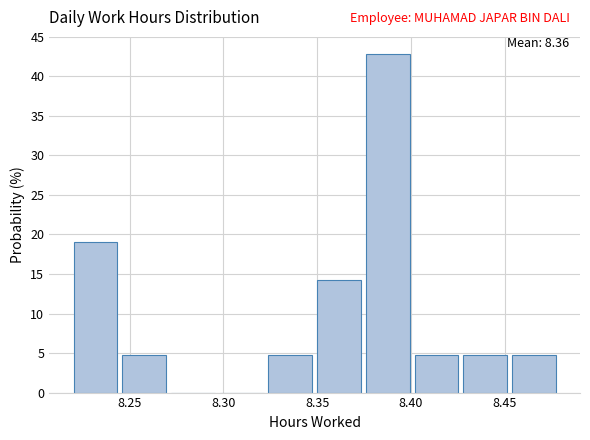

Which range on the x-axis has the tallest bar?

8.376 to 8.402